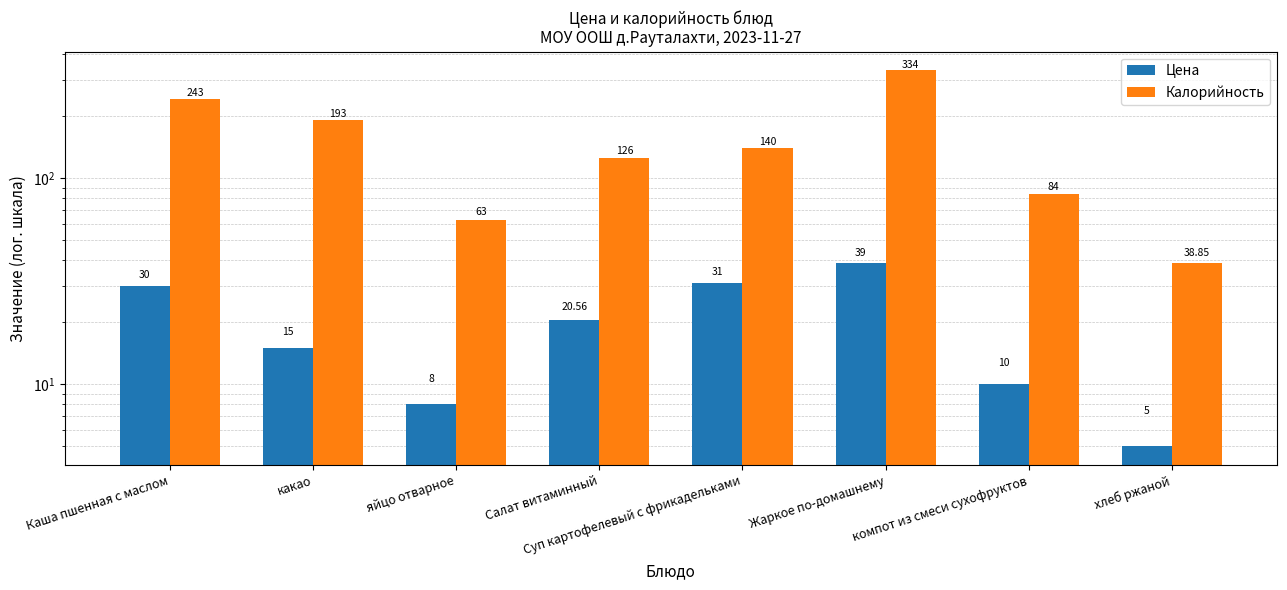

At which category is the sum across all series the highest?

Жаркое по-домашнему